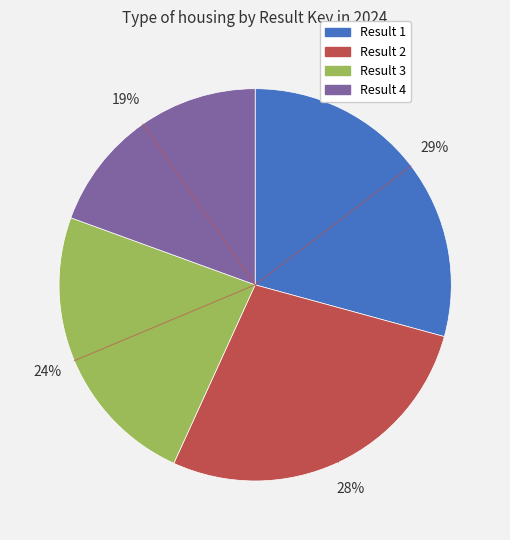

To the nearest percent, what portion does Result 2 represent?

28%